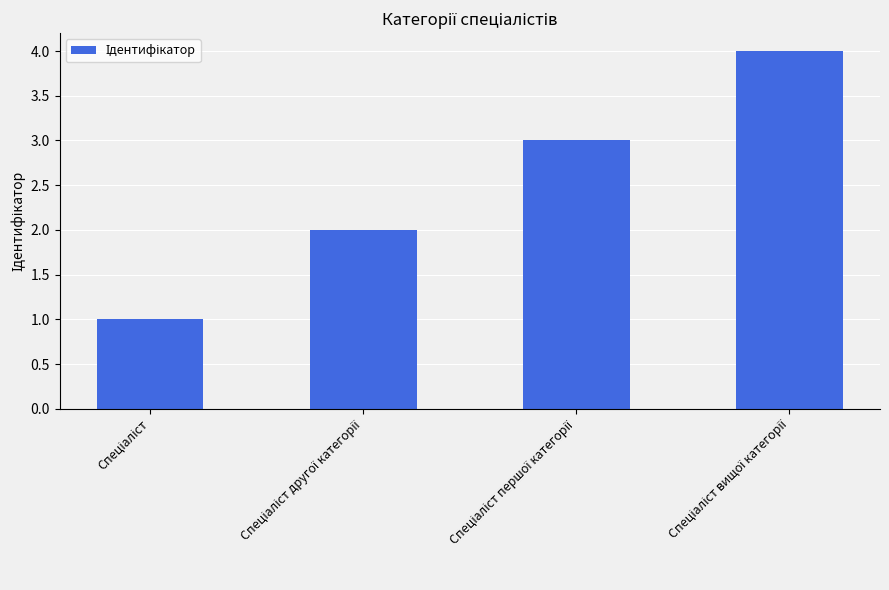

How many values are between 2 and 4?

3